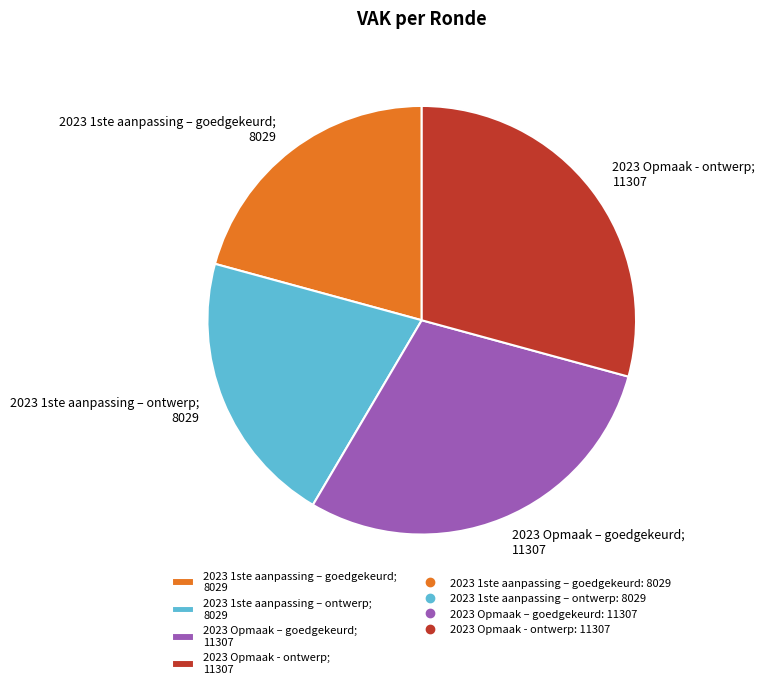

The 2023 1ste aanpassing – ontwerp; 8029 slice represents 21% of the pie. True or false?

True